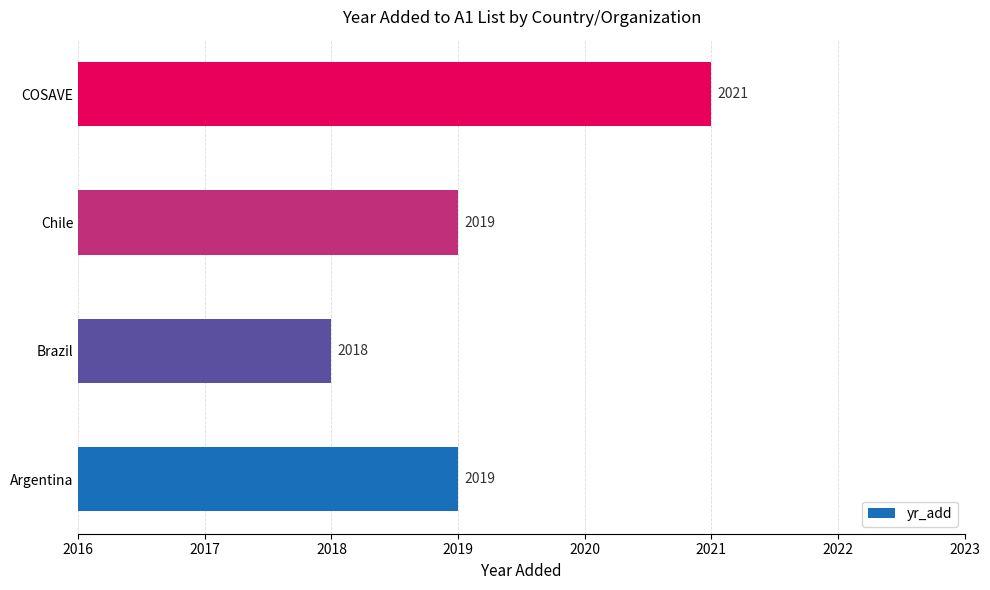

What is the sum of the values at Argentina and Chile?

4038